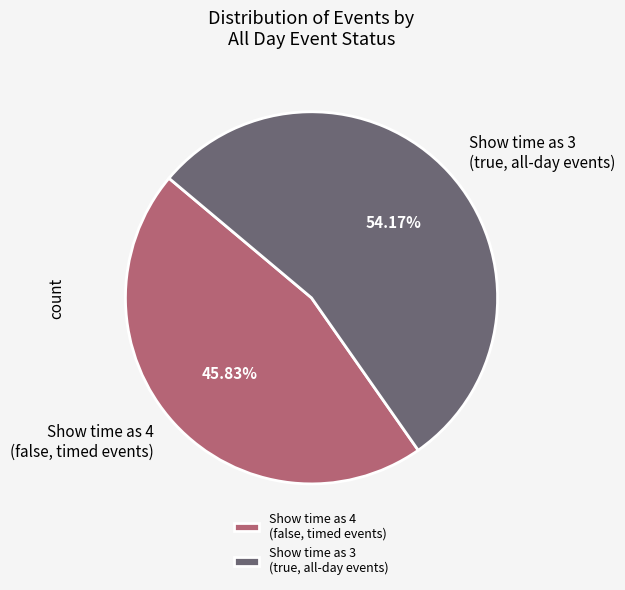

Rank the categories by value from highest to lowest.

Show time as 3 (true, all-day events), Show time as 4 (false, timed events)